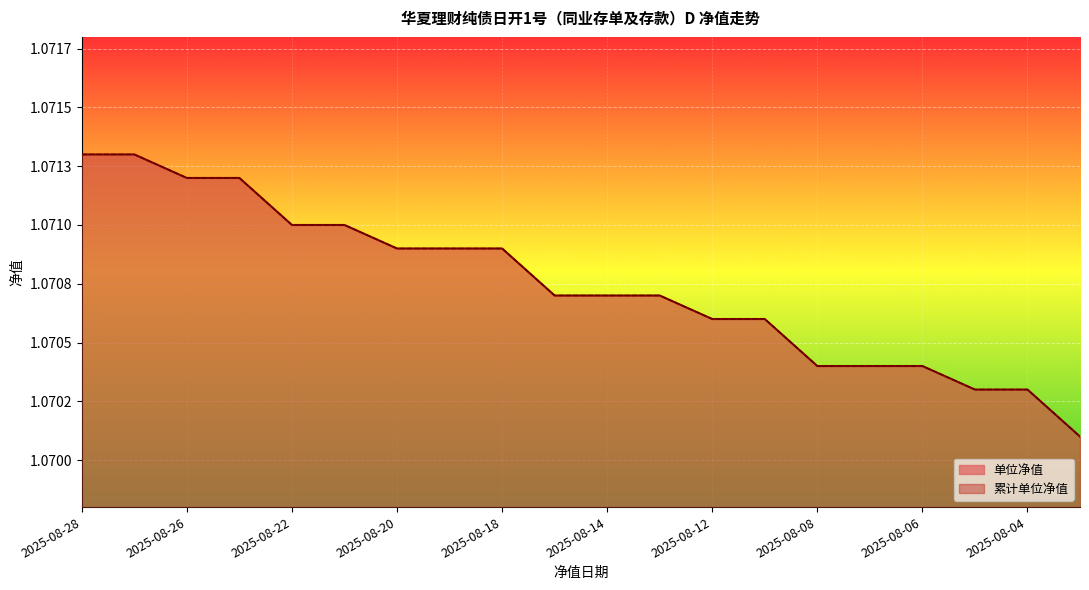

What is the total value across all series at 2025-08-18?

2.1